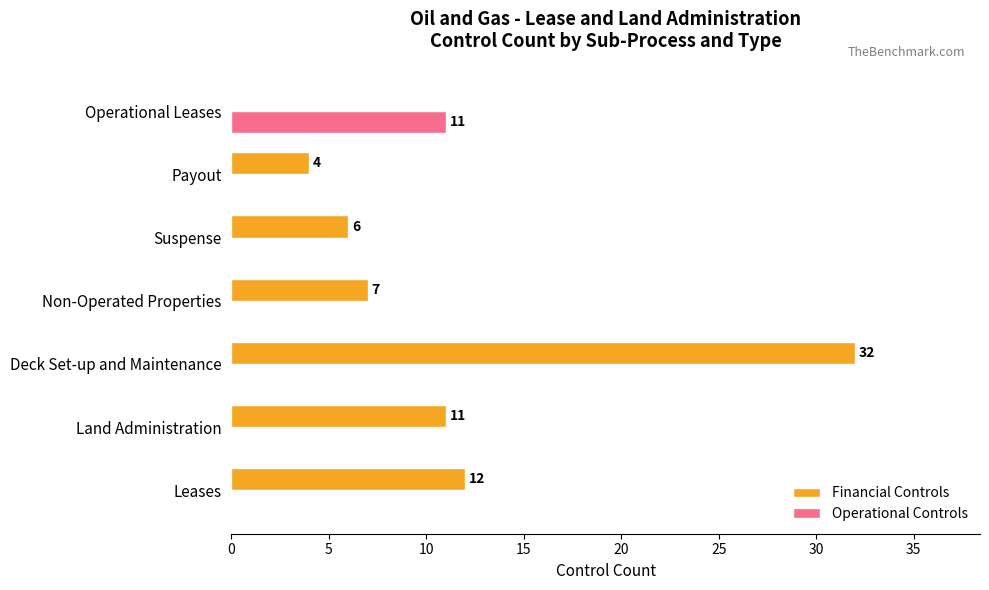

What is the approximate value of Financial Controls at Non-Operated Properties, to the nearest 10?

10